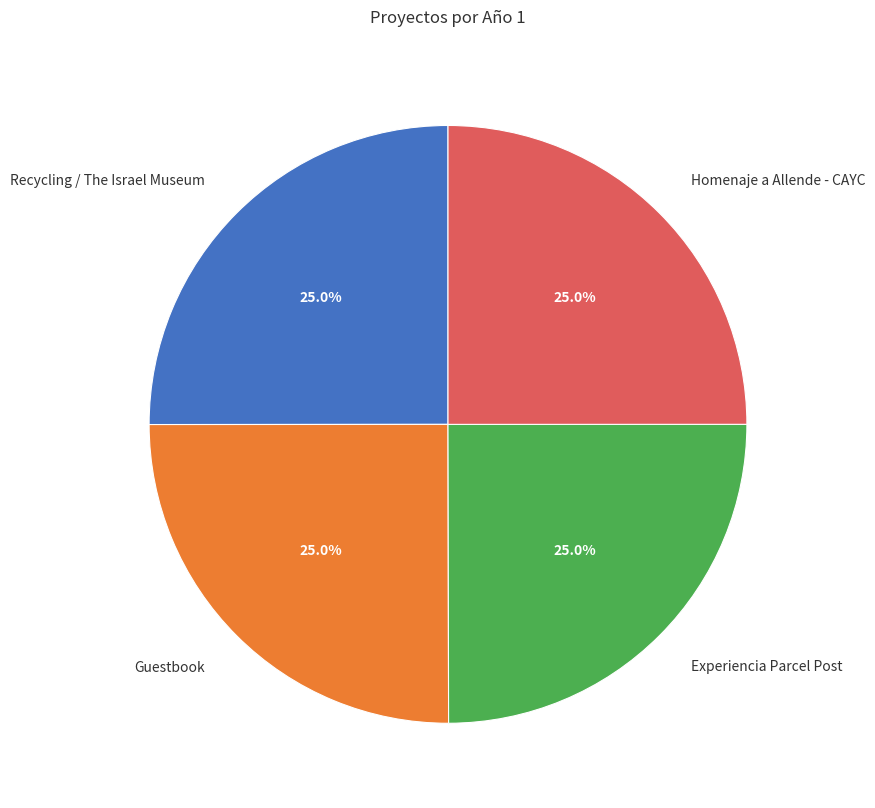

Does Experiencia Parcel Post represent more than half of the total?

No